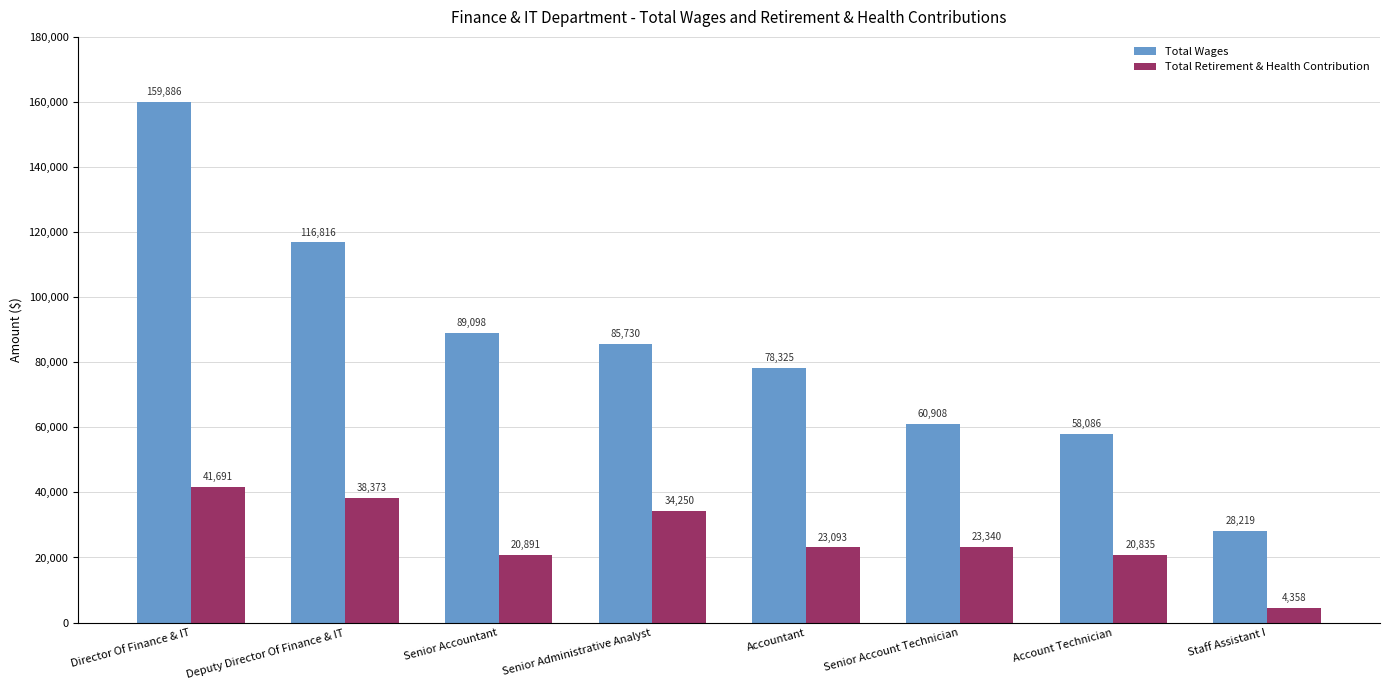

List the series in order of their overall mean, highest first.

Total Wages, Total Retirement & Health Contribution